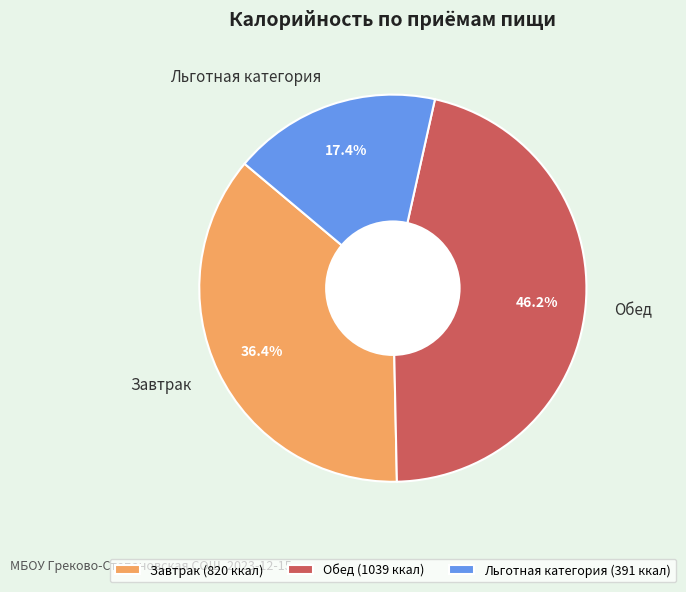

What percentage is the Льготная категория slice, to the nearest percent?

17%